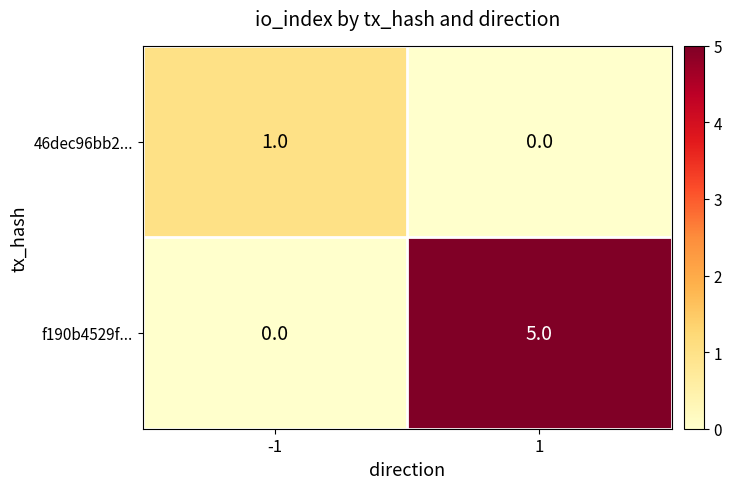

What is the spread (max minus min) of values at -1?

1